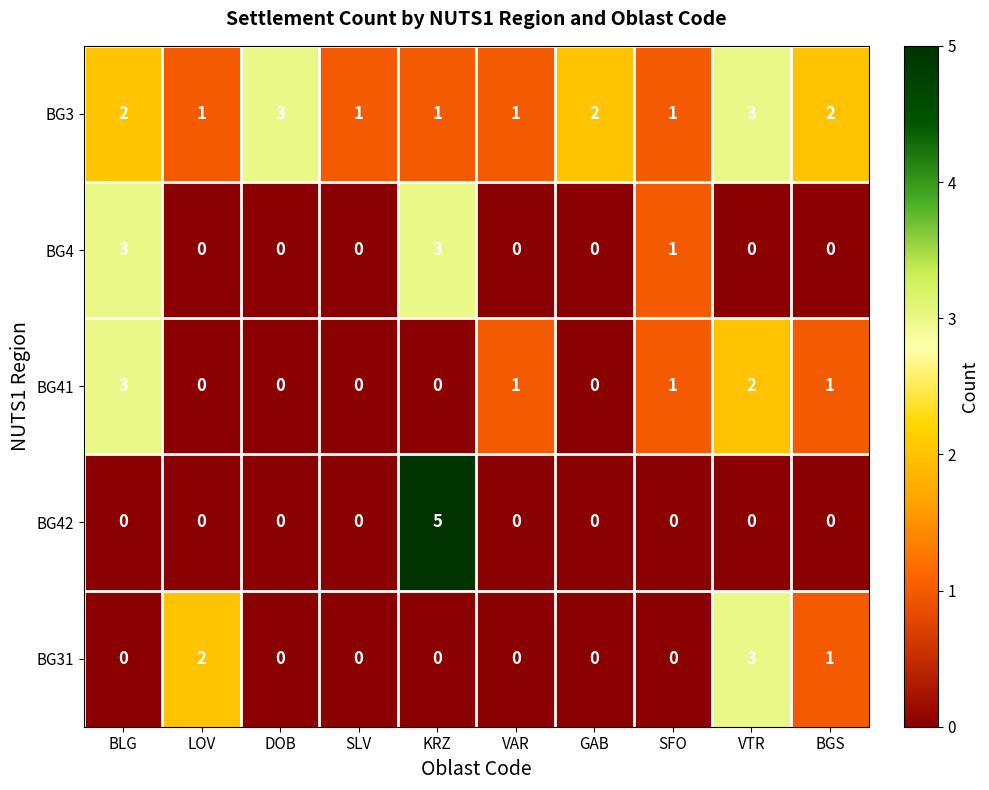

What is the sum of all BG4 values?

7